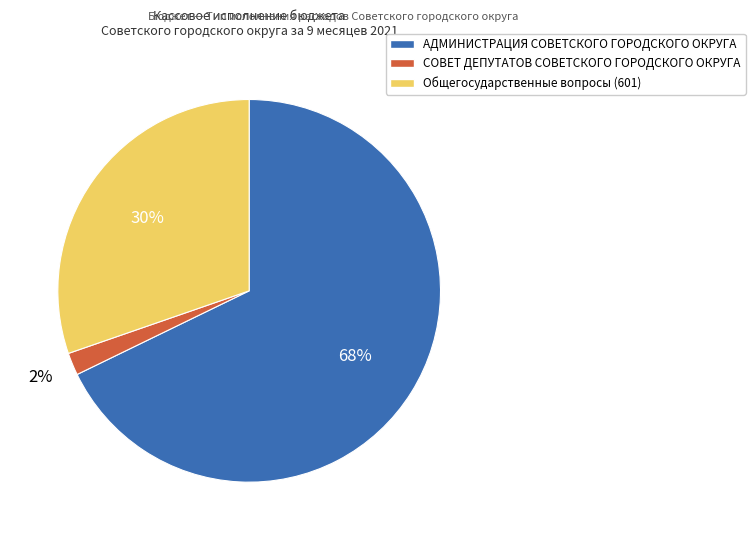

Rank the categories by value from highest to lowest.

АДМИНИСТРАЦИЯ СОВЕТСКОГО ГОРОДСКОГО ОКРУГА, Общегосударственные вопросы (601), СОВЕТ ДЕПУТАТОВ СОВЕТСКОГО ГОРОДСКОГО ОКРУГА